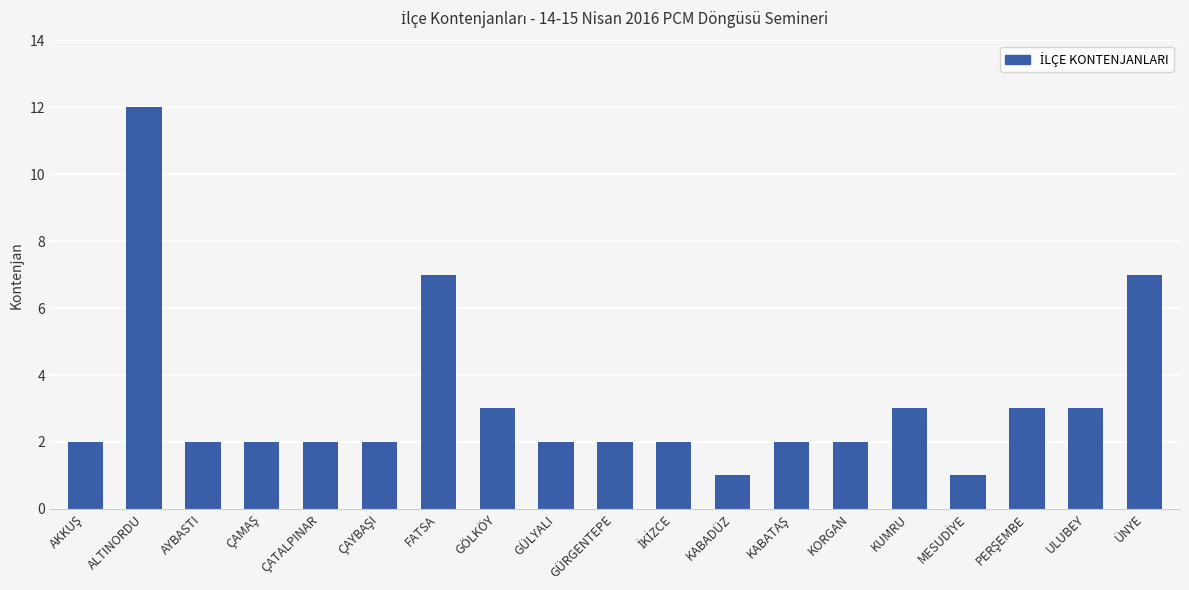

What is the value of the 11th bar from the left?

2